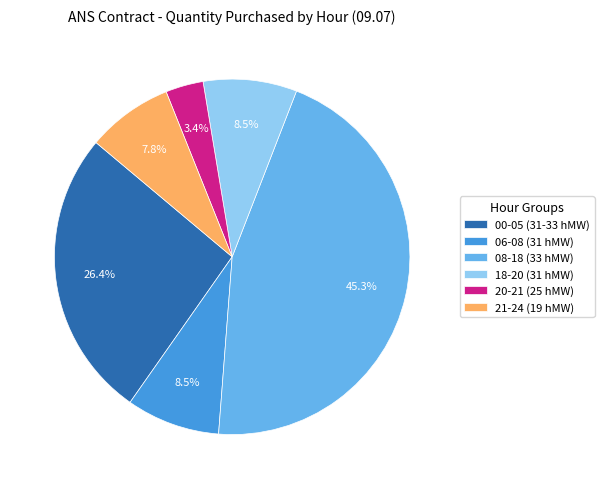

Which slice is the smallest?

20-21 (25 hMW)